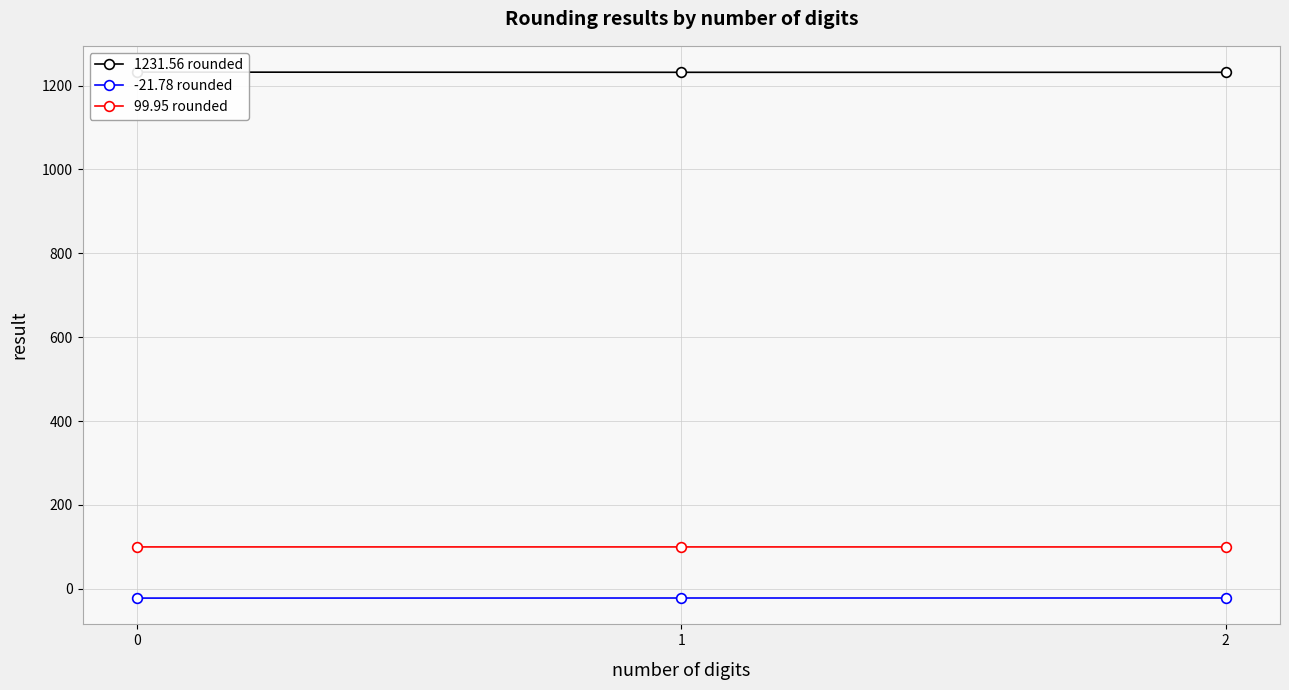

What is the sum of all 1231.56 rounded values?

3695.2